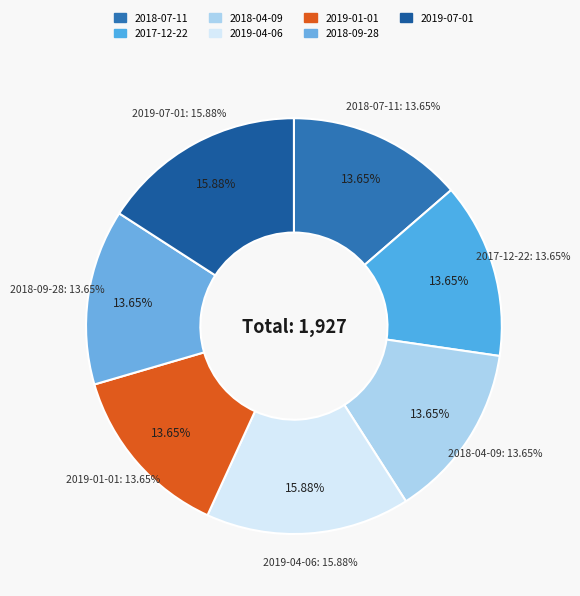

To the nearest percent, what percentage of the pie is 2019-04-06?

16%